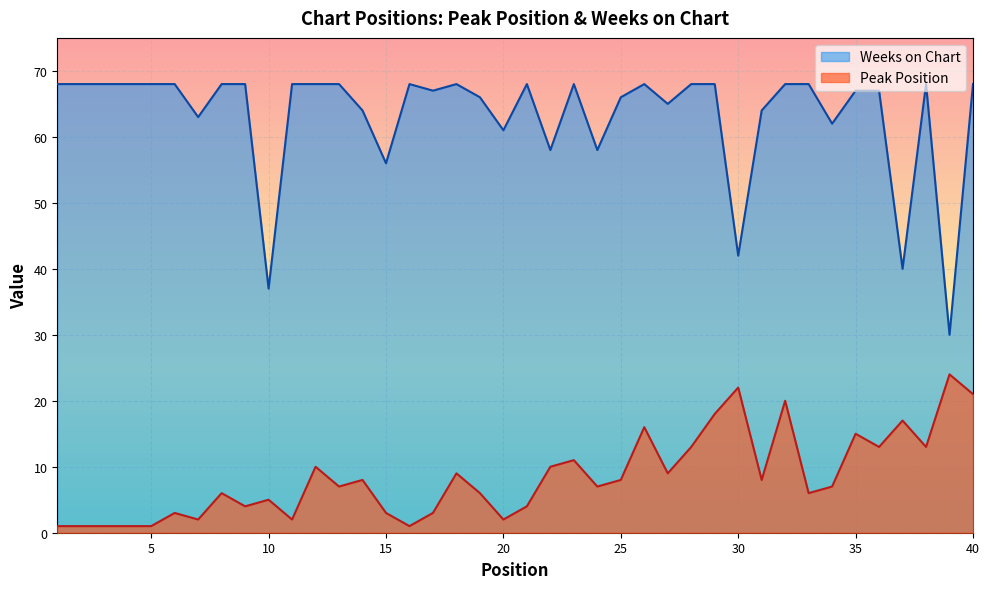

What is the difference between the second highest and minimum values in the Weeks on Chart series?

38